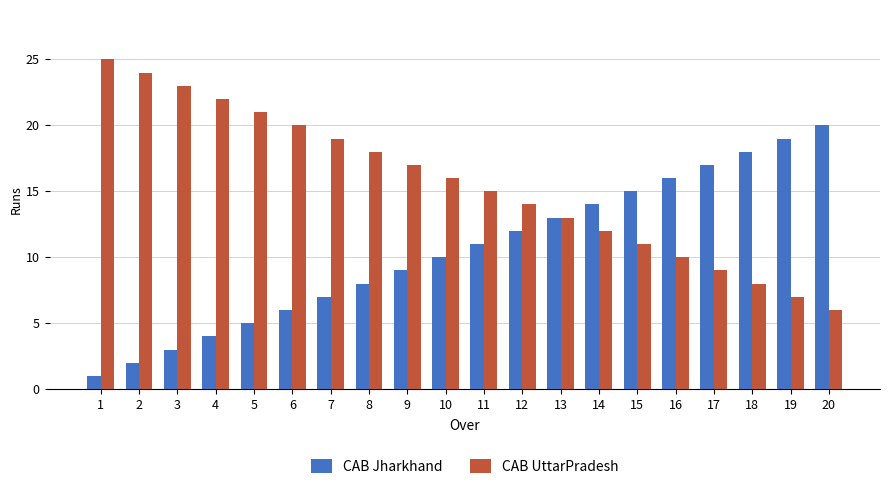

List the series in order of their overall mean, lowest first.

CAB Jharkhand, CAB UttarPradesh